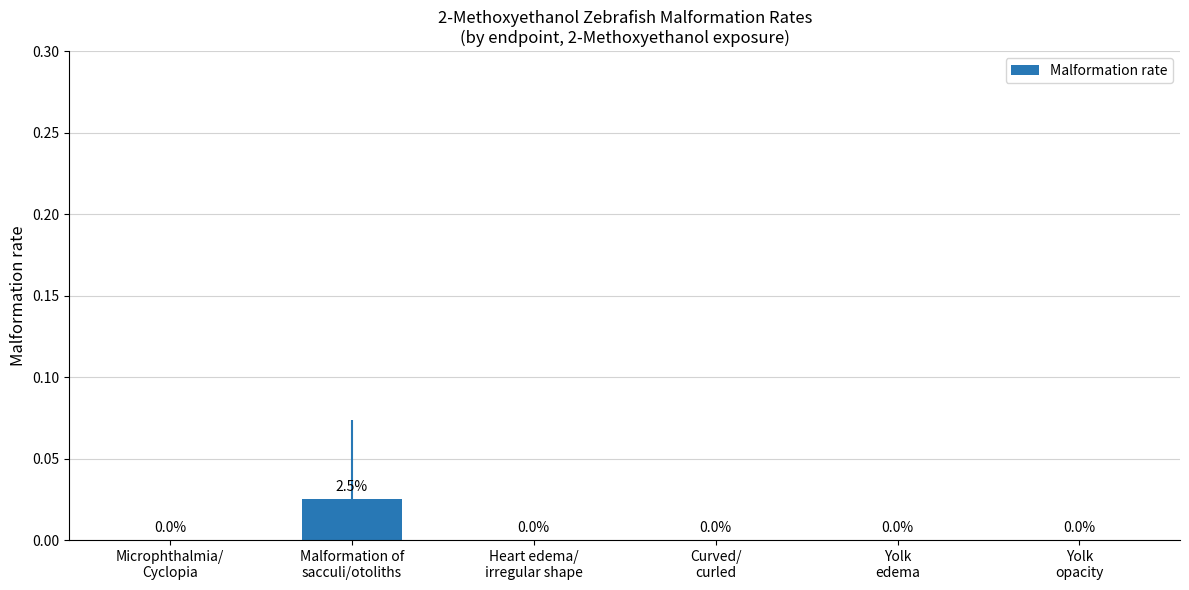

How many values are between 0 and 1?

6